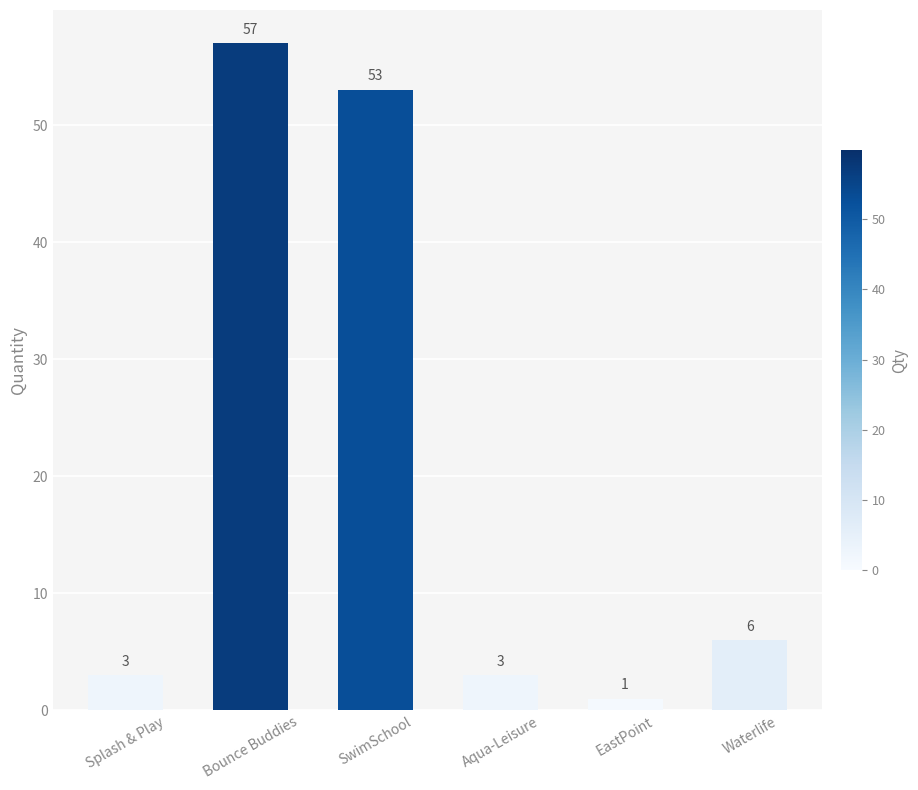

Reading left to right, what are all the values shown in this chart?

Splash & Play=3	Bounce Buddies=57	SwimSchool=53	Aqua-Leisure=3	EastPoint=1	Waterlife=6